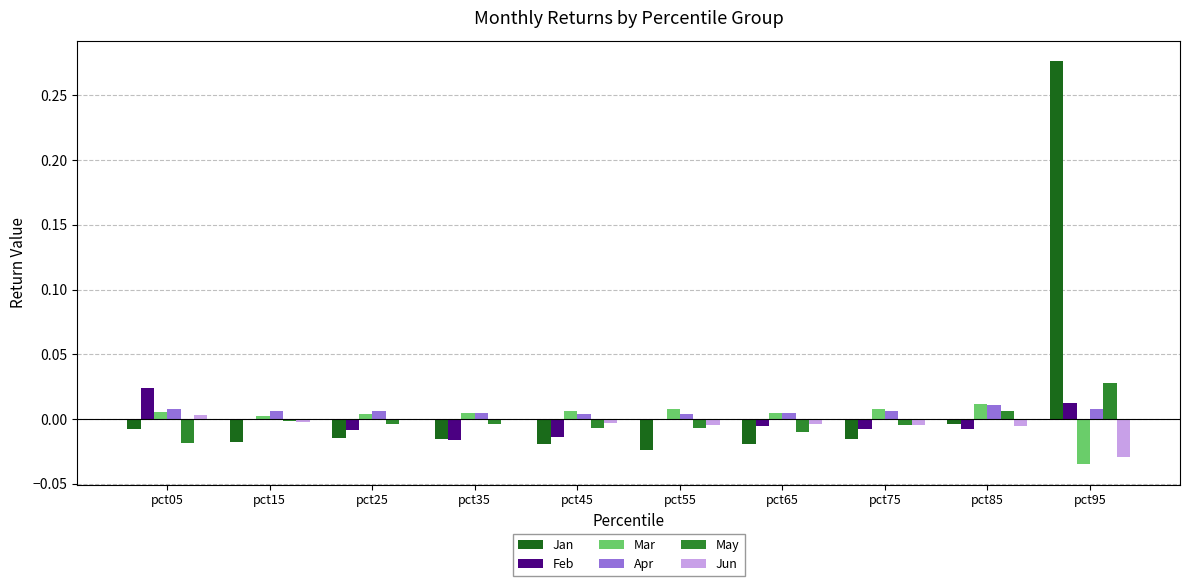

Between pct05 and pct95, which series saw the biggest shift?

Jan